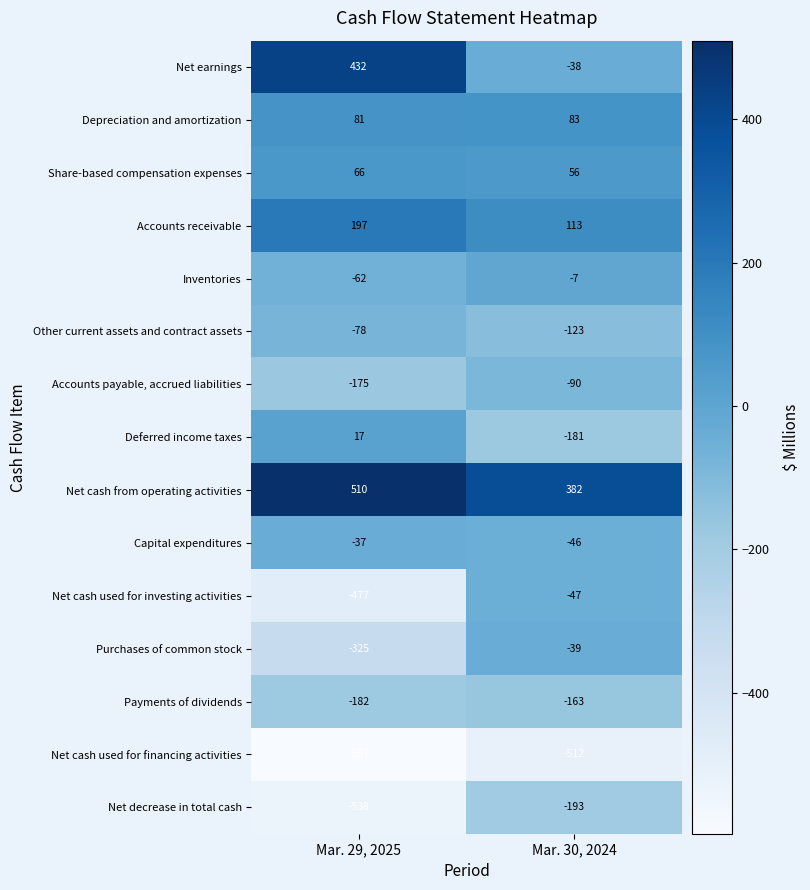

Between Mar. 29, 2025 and Mar. 30, 2024, which series saw the biggest shift?

Net earnings